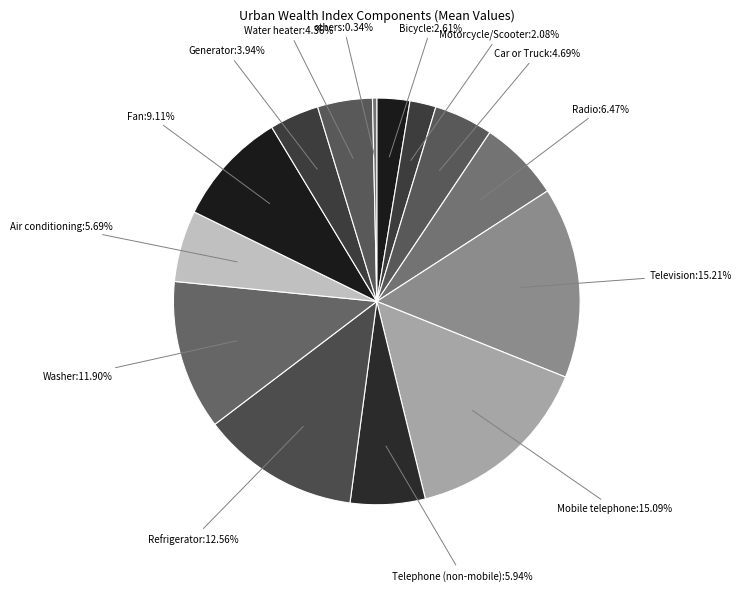

Is there any slice that represents more than half of the pie?

No